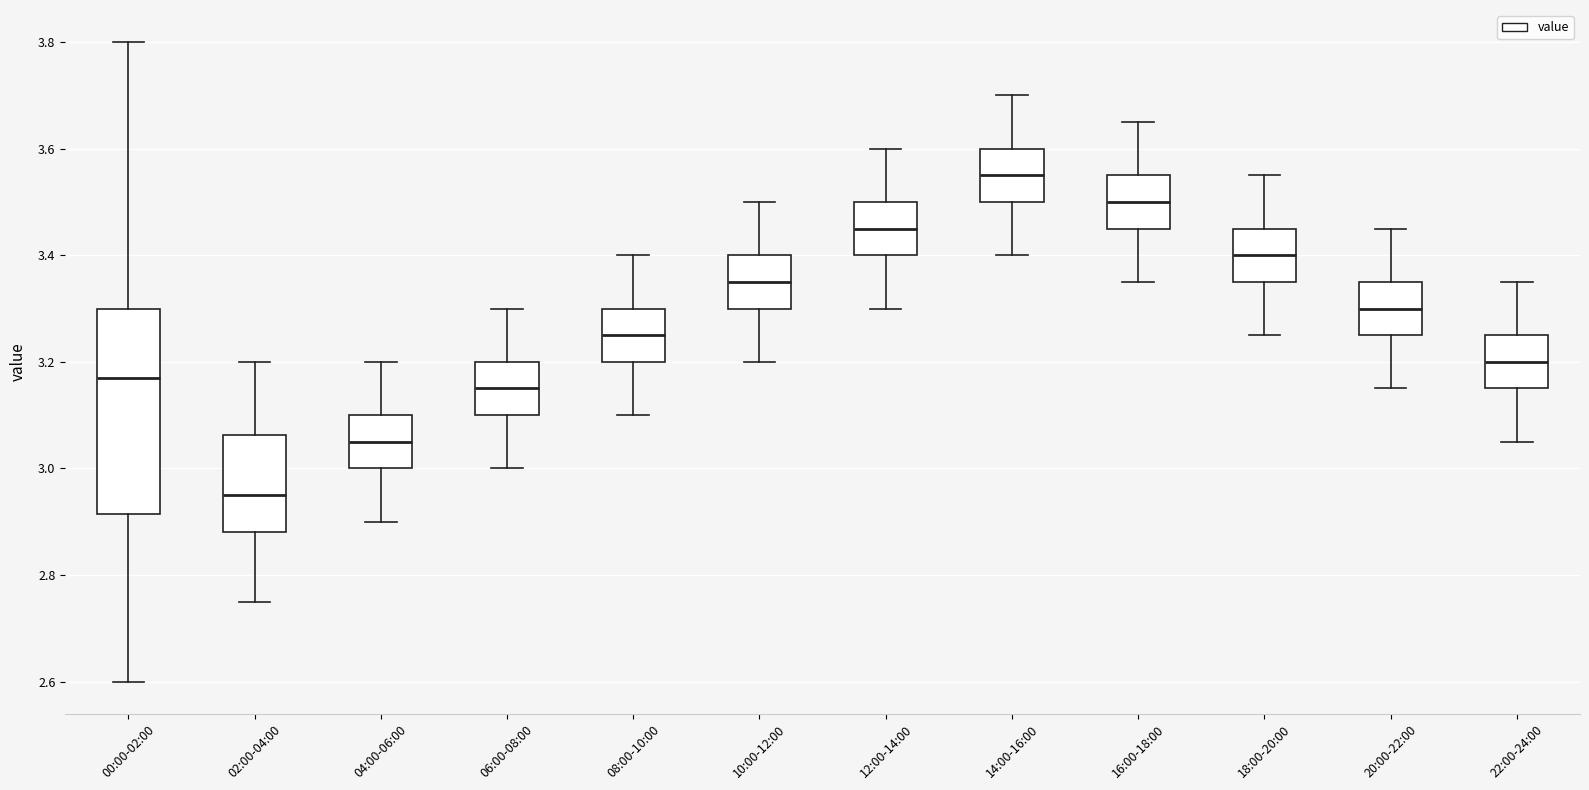

Where does the lower whisker of the box for 06:00-08:00 end on the y-axis? The values are not printed on the chart, so give them approximately, as read against the axis.

3.00